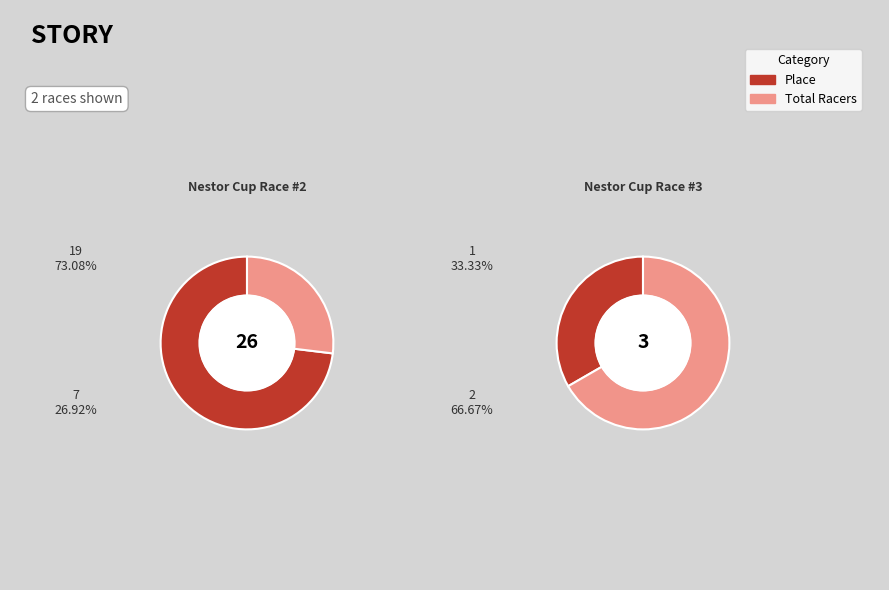

Is there any slice that represents more than half of the pie?

Yes